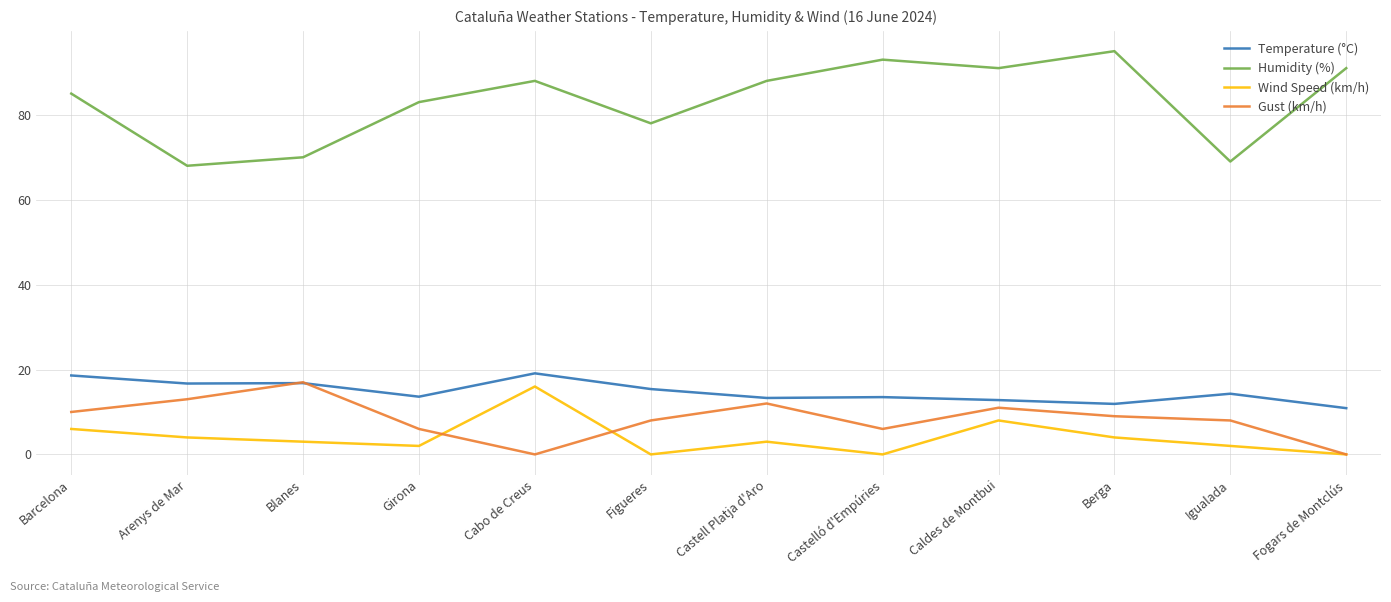

How many categories are shown in the chart?

12